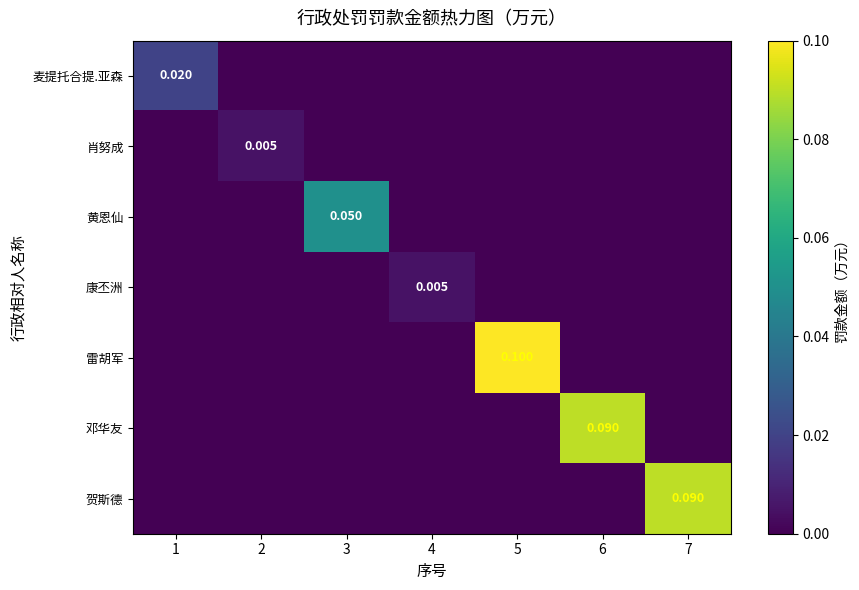

Which category has the lowest value in the 康丕洲 series?

1